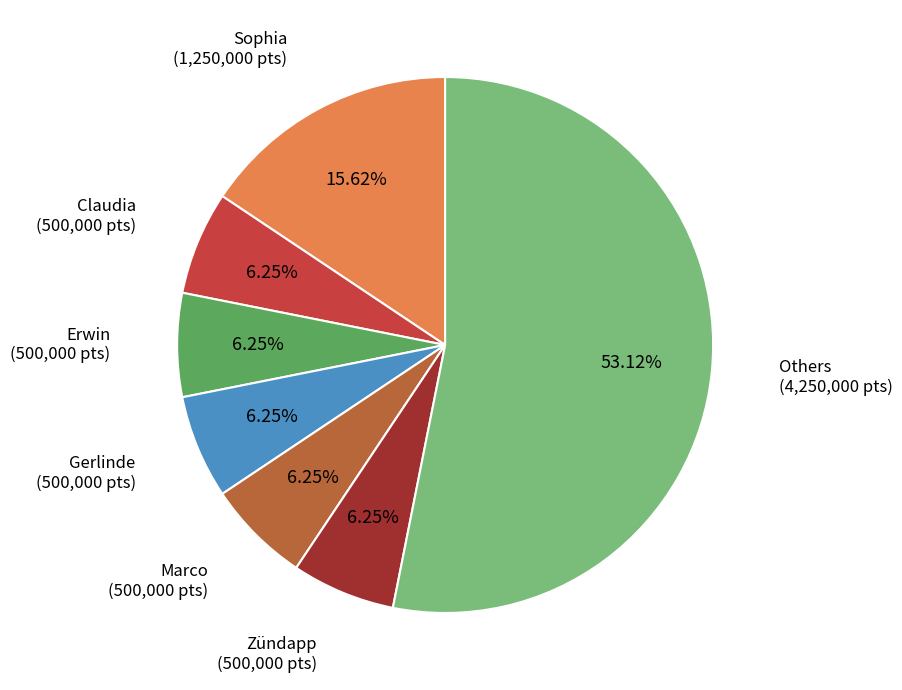

How many slices are in this pie chart?

7